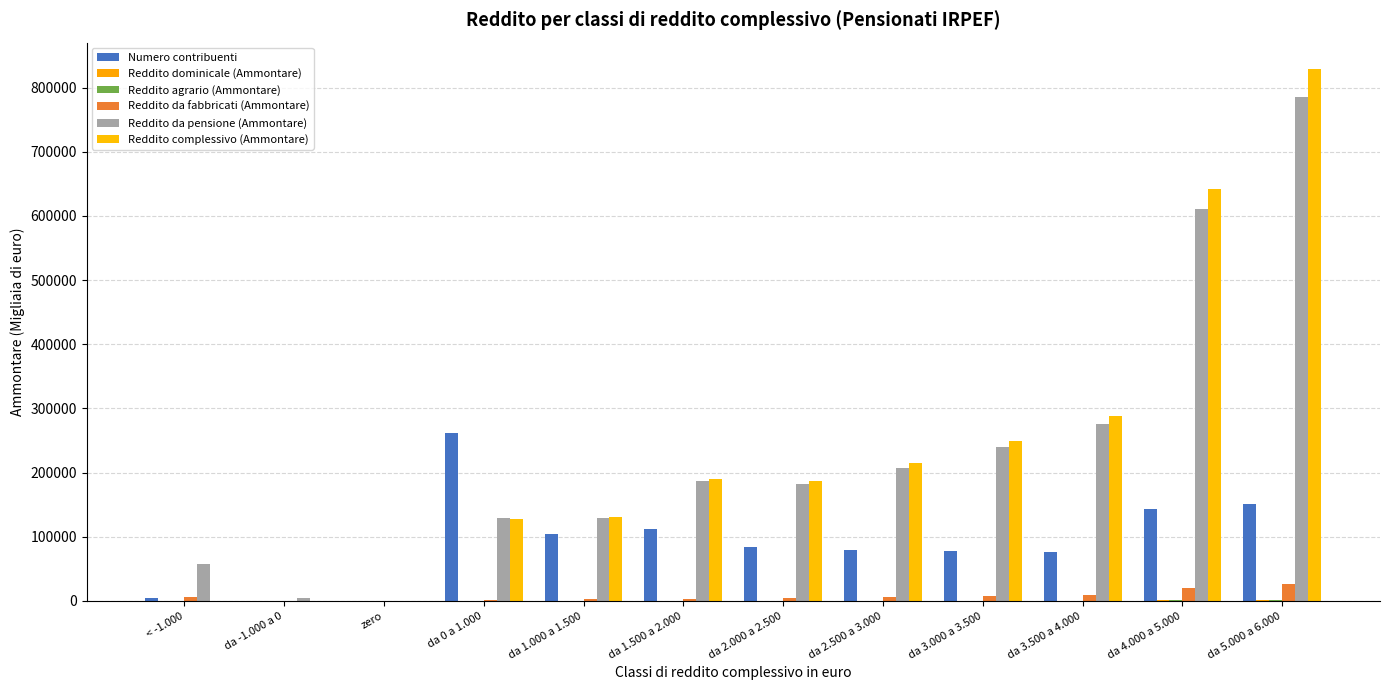

What are all the series names shown in the legend?

Numero contribuenti, Reddito dominicale (Ammontare), Reddito agrario (Ammontare), Reddito da fabbricati (Ammontare), Reddito da pensione (Ammontare), Reddito complessivo (Ammontare)